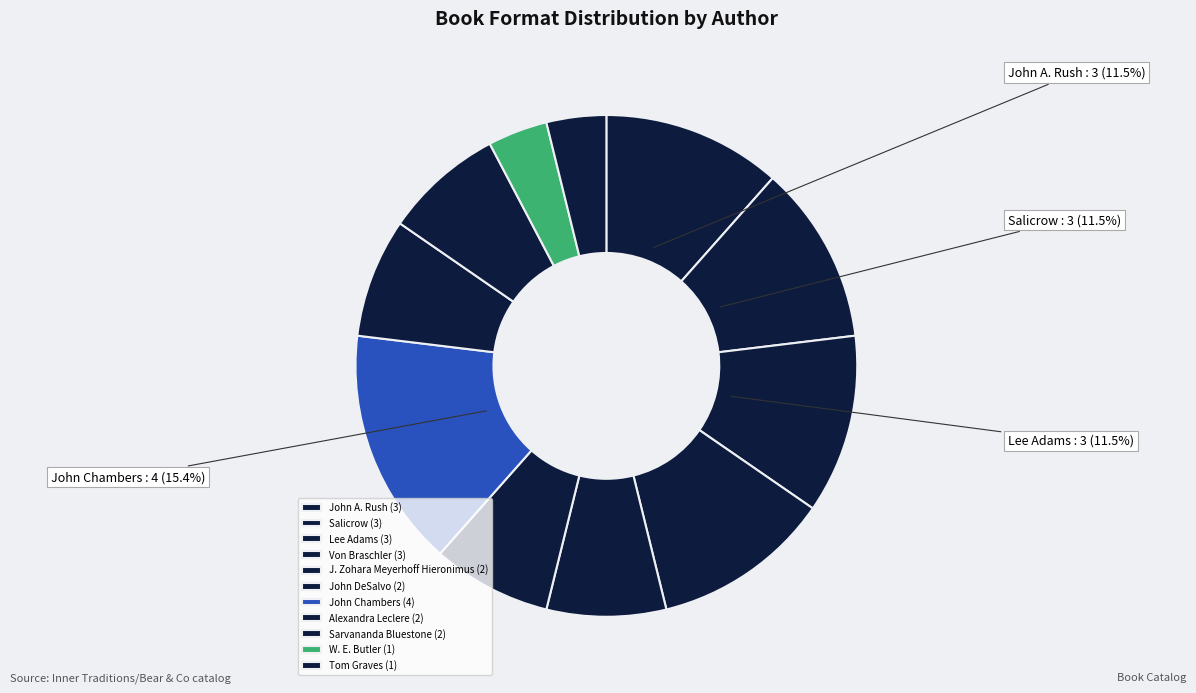

Count the number of slices in the pie.

11